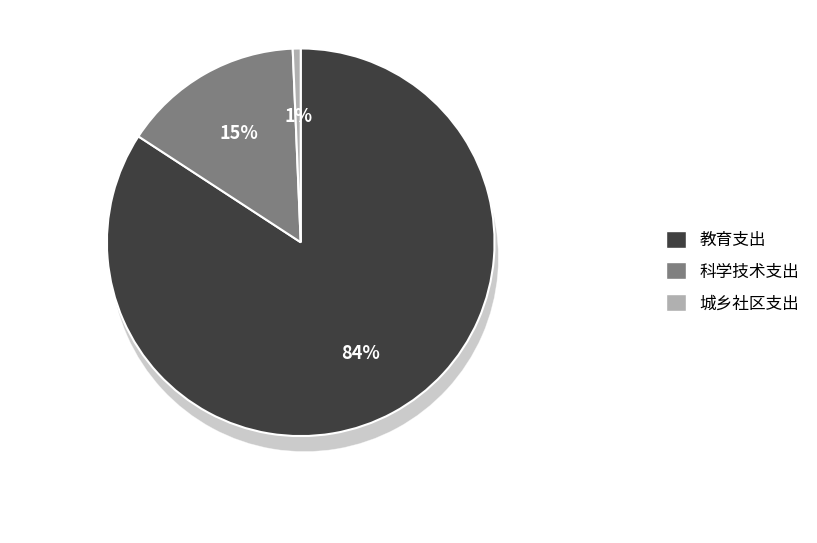

Which slice is the largest?

教育支出